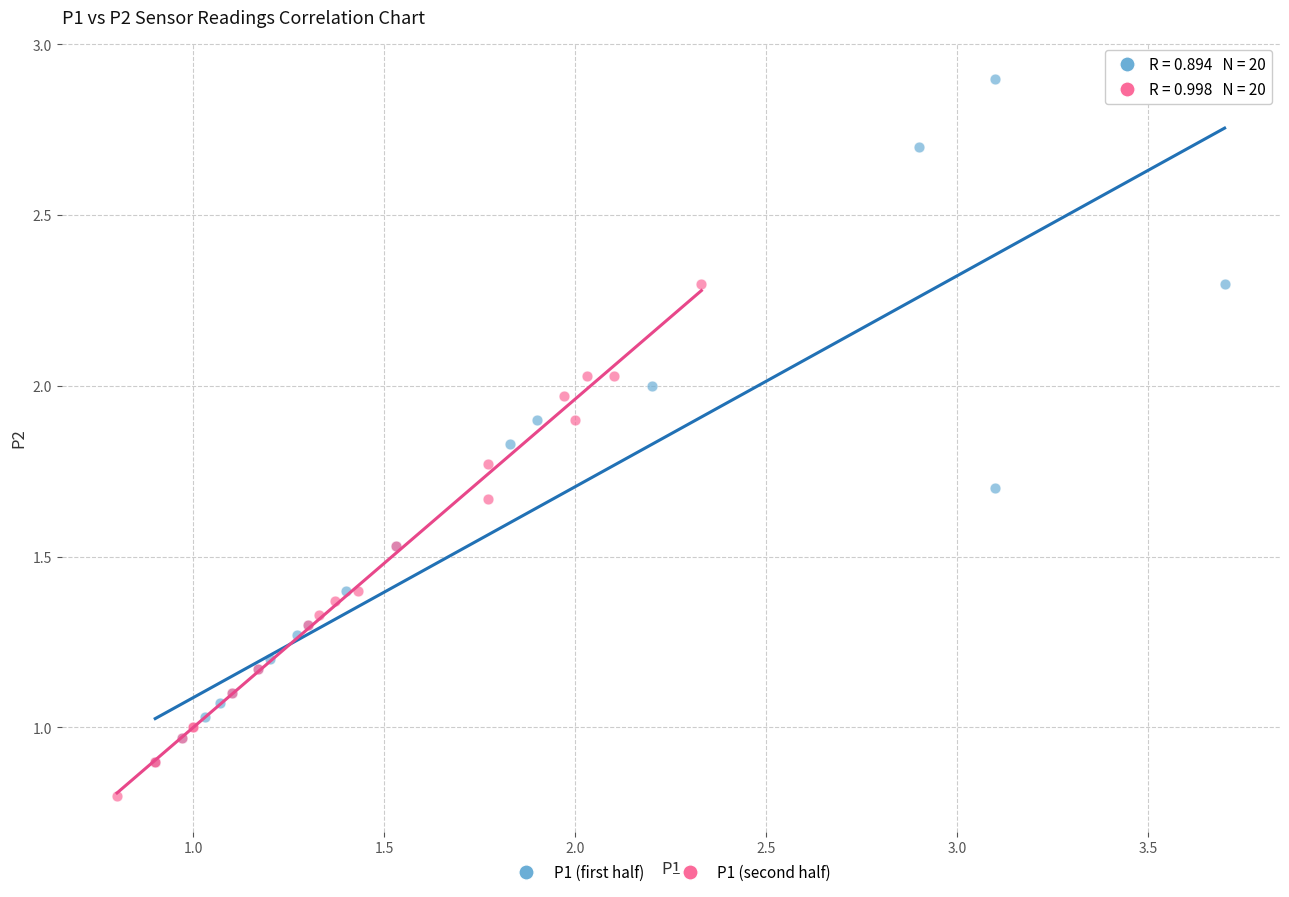

What are all the series names shown in the legend?

P1 (first half), P1 (second half)